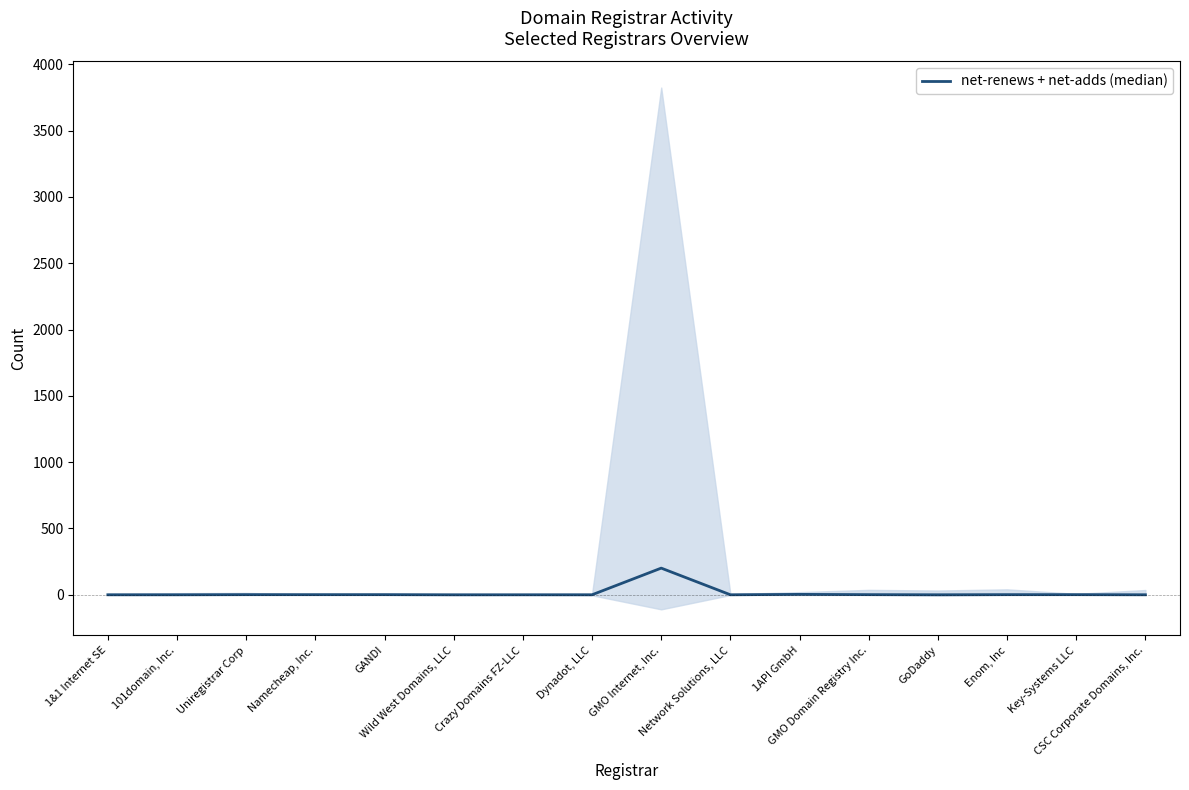

Rank the categories by value from lowest to highest.

1&1 Internet SE, 101domain, Inc., Wild West Domains, LLC, Crazy Domains FZ-LLC, Dynadot, LLC, Network Solutions, LLC, GoDaddy, CSC Corporate Domains, Inc., Uniregistrar Corp, Namecheap, Inc., GANDI, GMO Domain Registry Inc., Enom, Inc, Key-Systems LLC, 1API GmbH, GMO Internet, Inc.